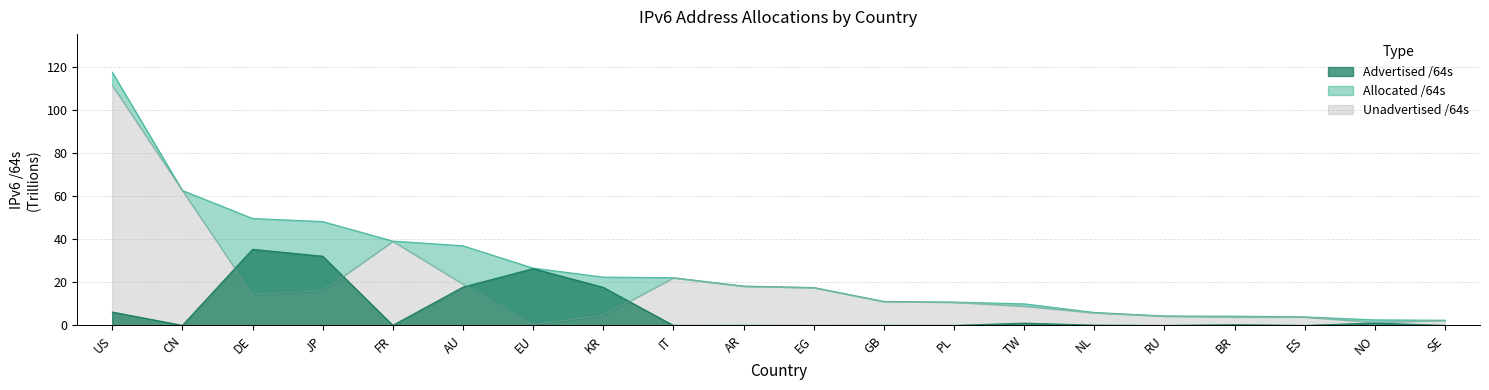

What is the difference between the Allocated /64s values at KR and FR?

16.7